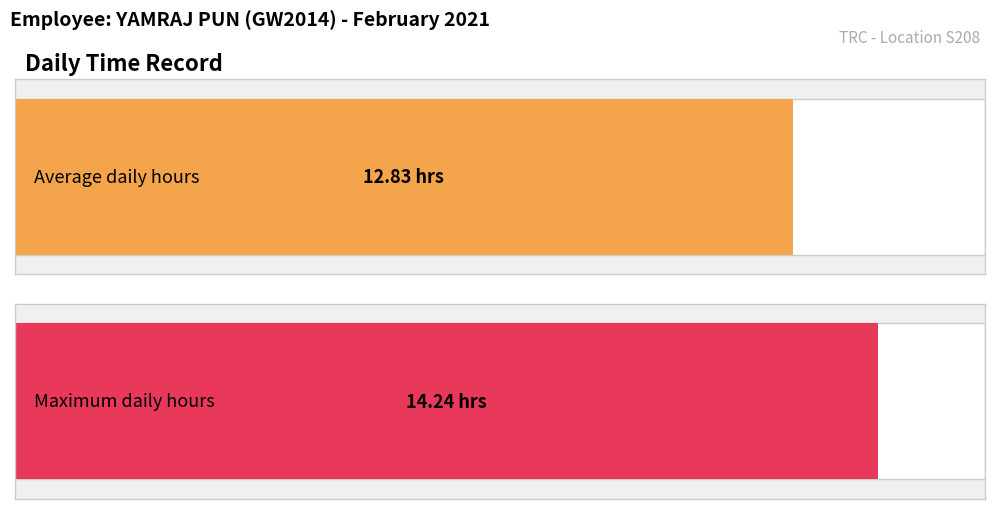

Count the number of data series in this chart.

1